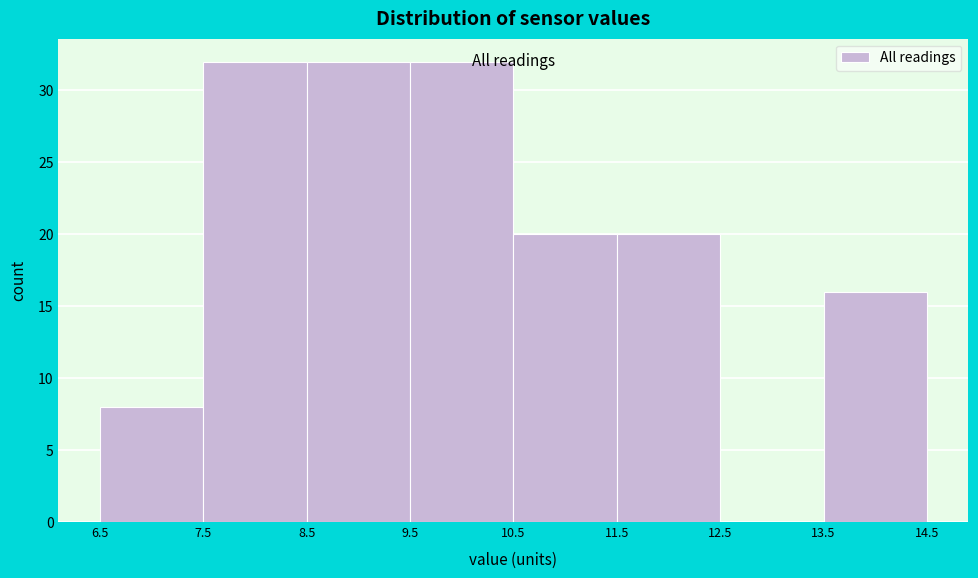

How tall is the bar that spans 8.5 to 9.5 on the x-axis? The values are not printed on the chart, so give them approximately, as read against the axis.

32